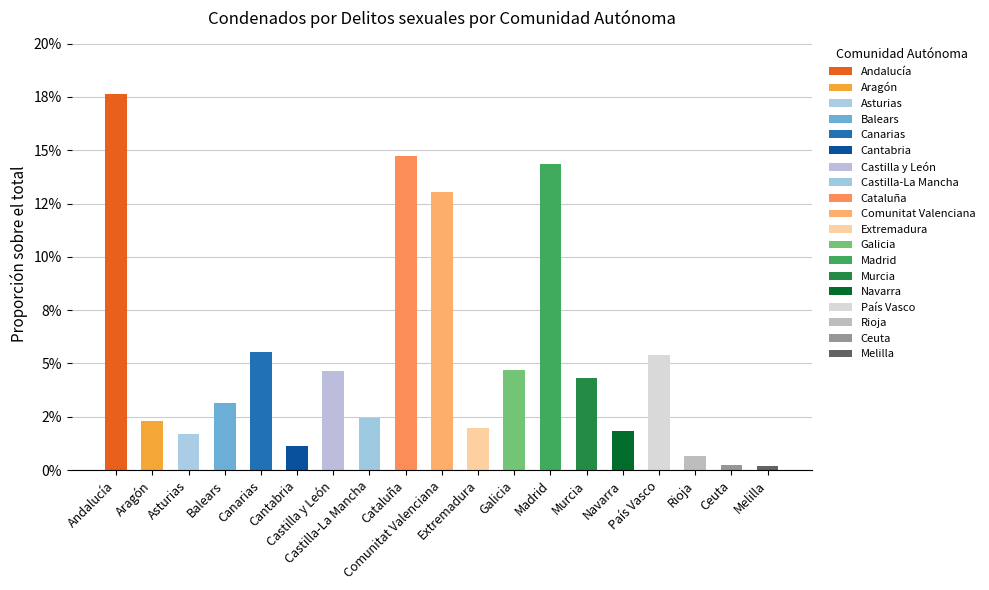

What is the sum of the values at Ceuta and Comunitat Valenciana?

0.1